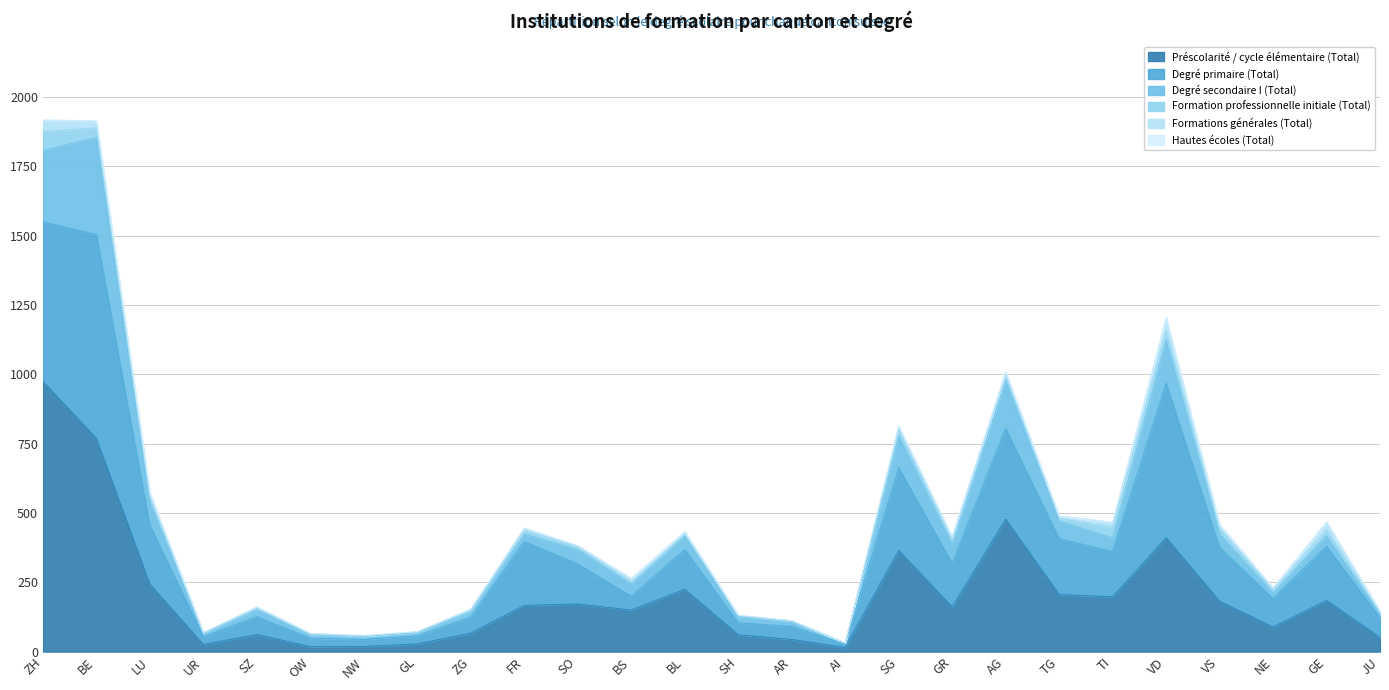

What is the highest value of the Préscolarité / cycle élémentaire (Total) series?

975